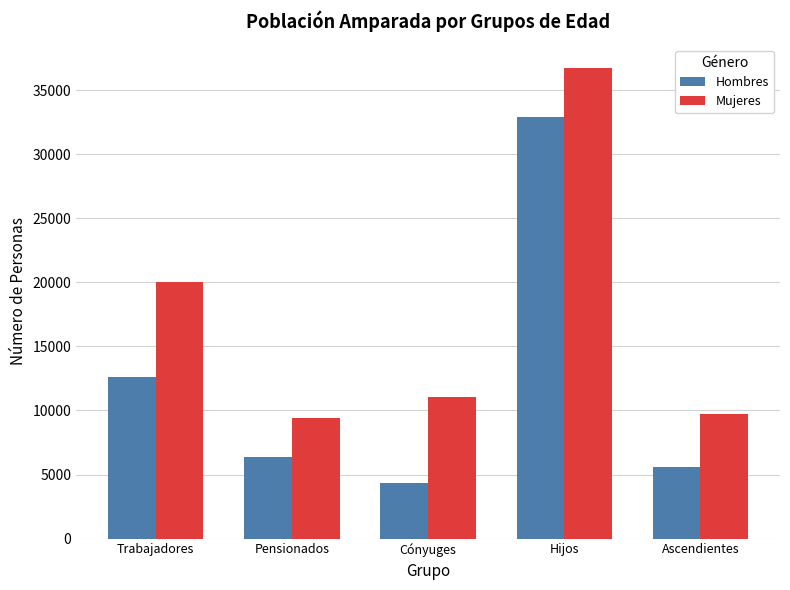

Reading left to right, what are all the values shown in this chart?

Hombres: 12638	6378	4377	32891	5616
Mujeres: 20051	9401	11022	36735	9694